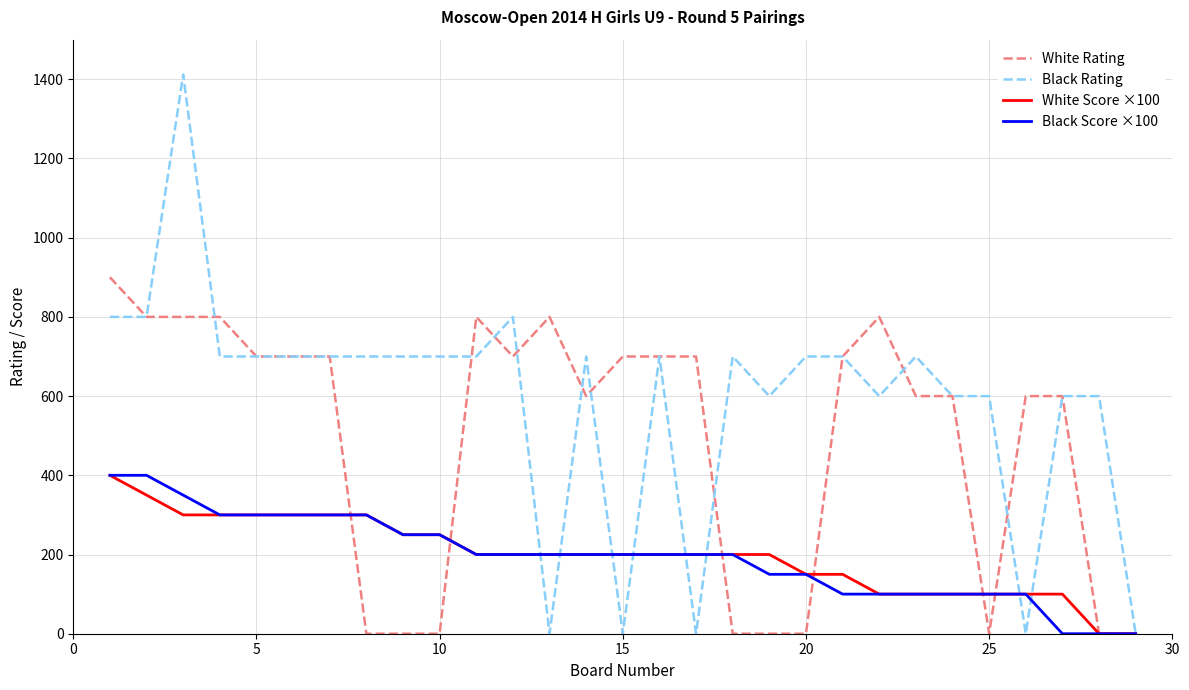

Which series has the largest total across all categories?

Black Rating